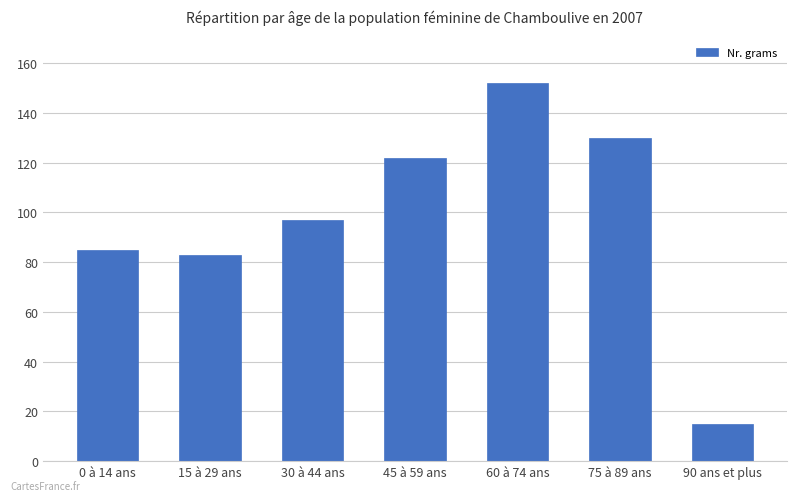

What is the ratio of the value at 0 à 14 ans to the value at 90 ans et plus?

5.7